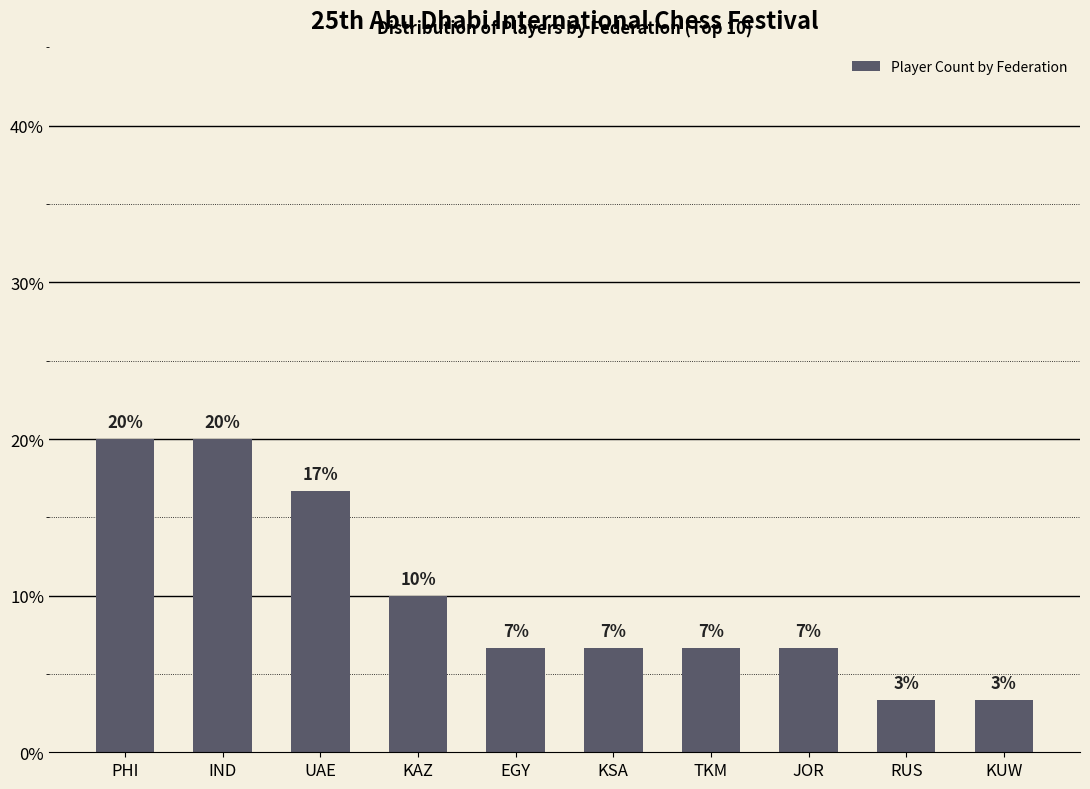

Approximately how many times larger is the value at IND compared to KAZ?

2.0